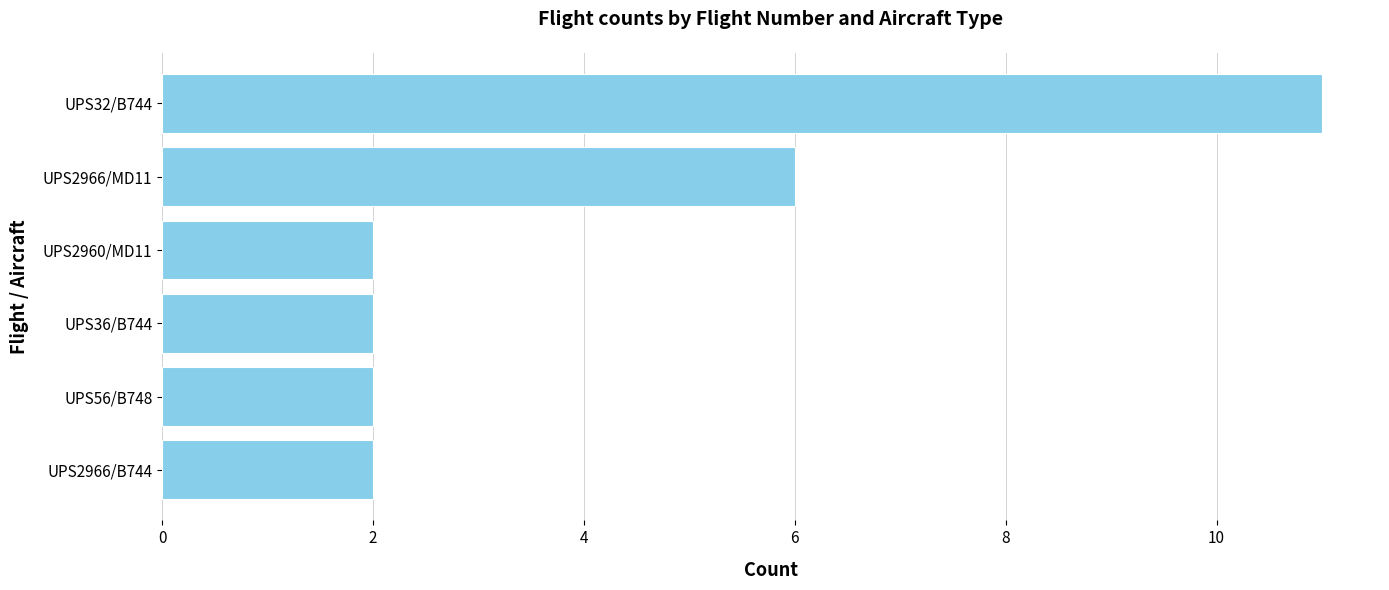

Are the bars horizontal?

Yes